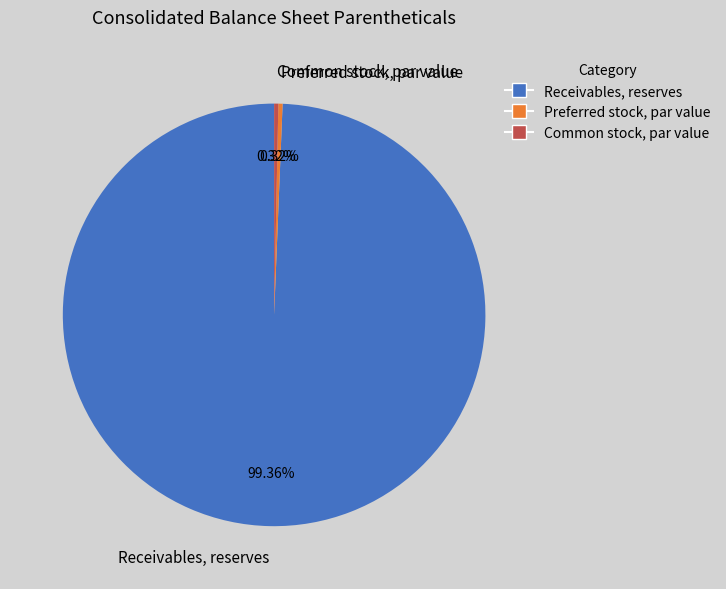

How many slices are in this pie chart?

3